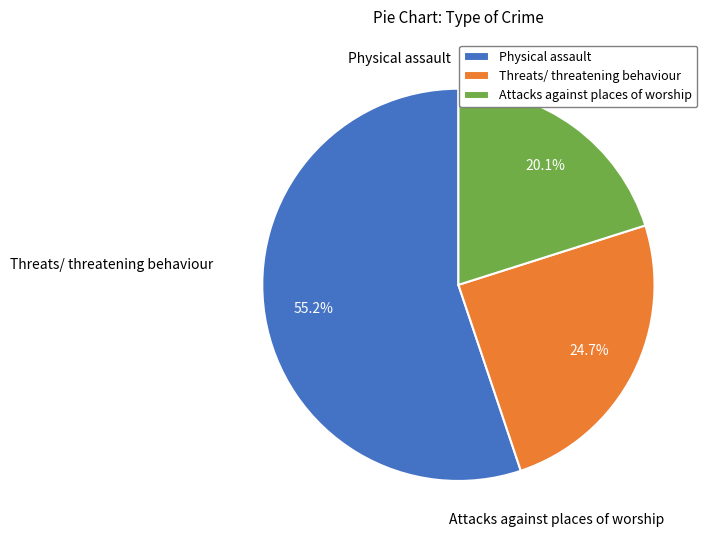

Approximately how many times larger is the value at Physical assault compared to Threats/ threatening behaviour?

2.2